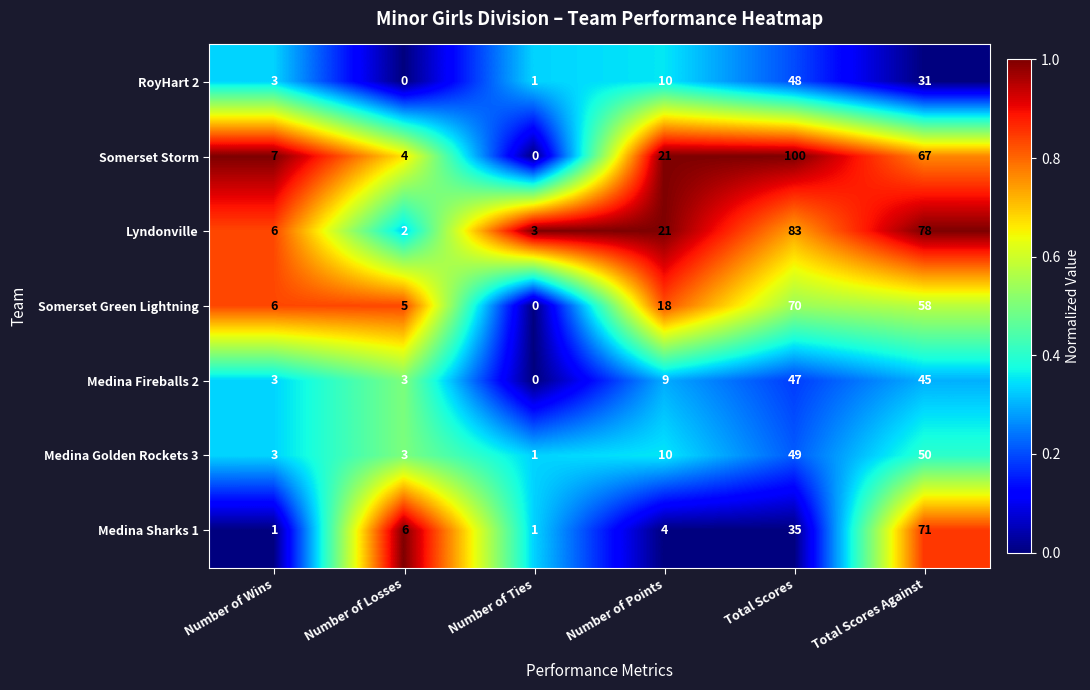

What is the total value across all series at Total Scores?

432